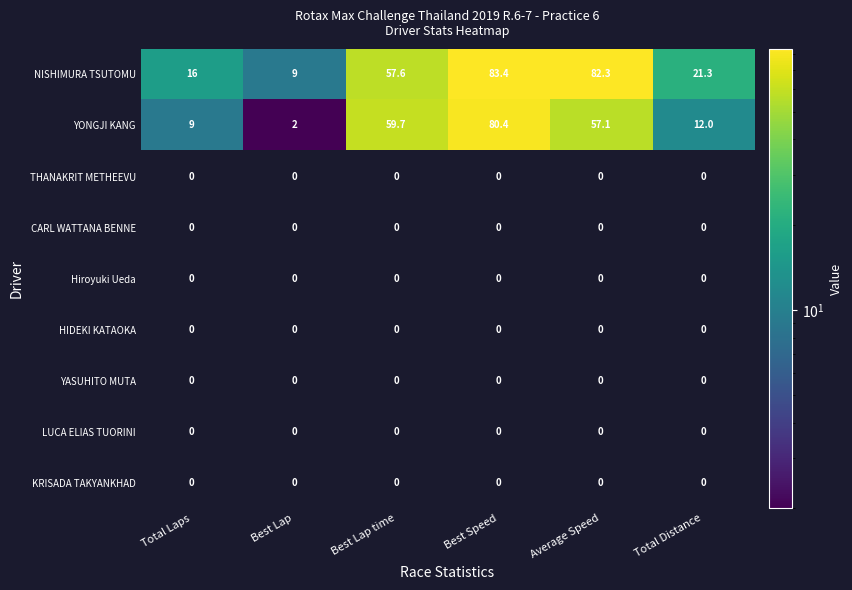

The value of NISHIMURA TSUTOMU at Total Distance is 21.3. True or false?

True